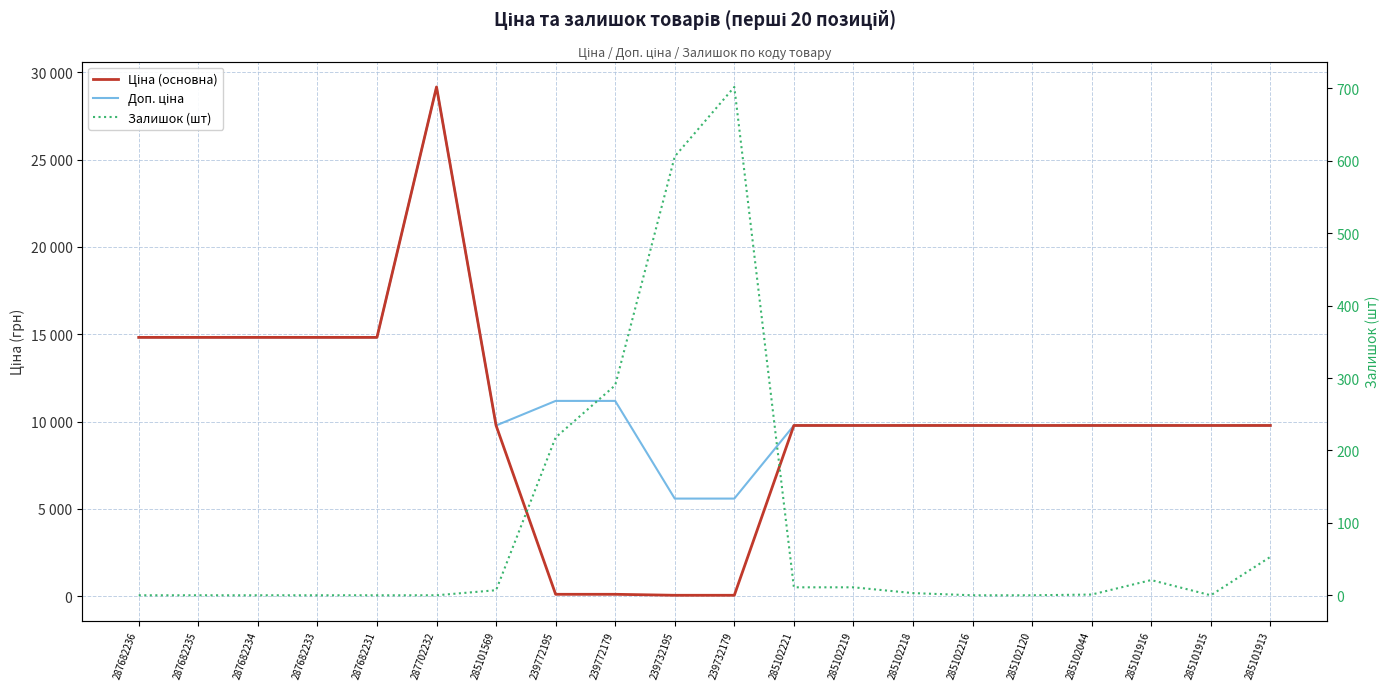

What is the approximate value of Доп. ціна at 285101915?

9775.5